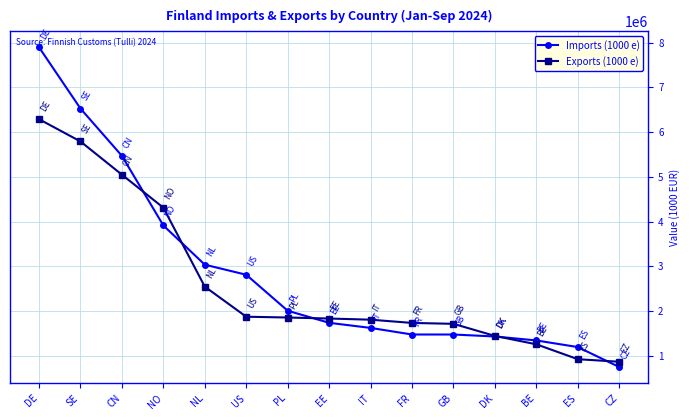

Count the number of categories in the chart.

15